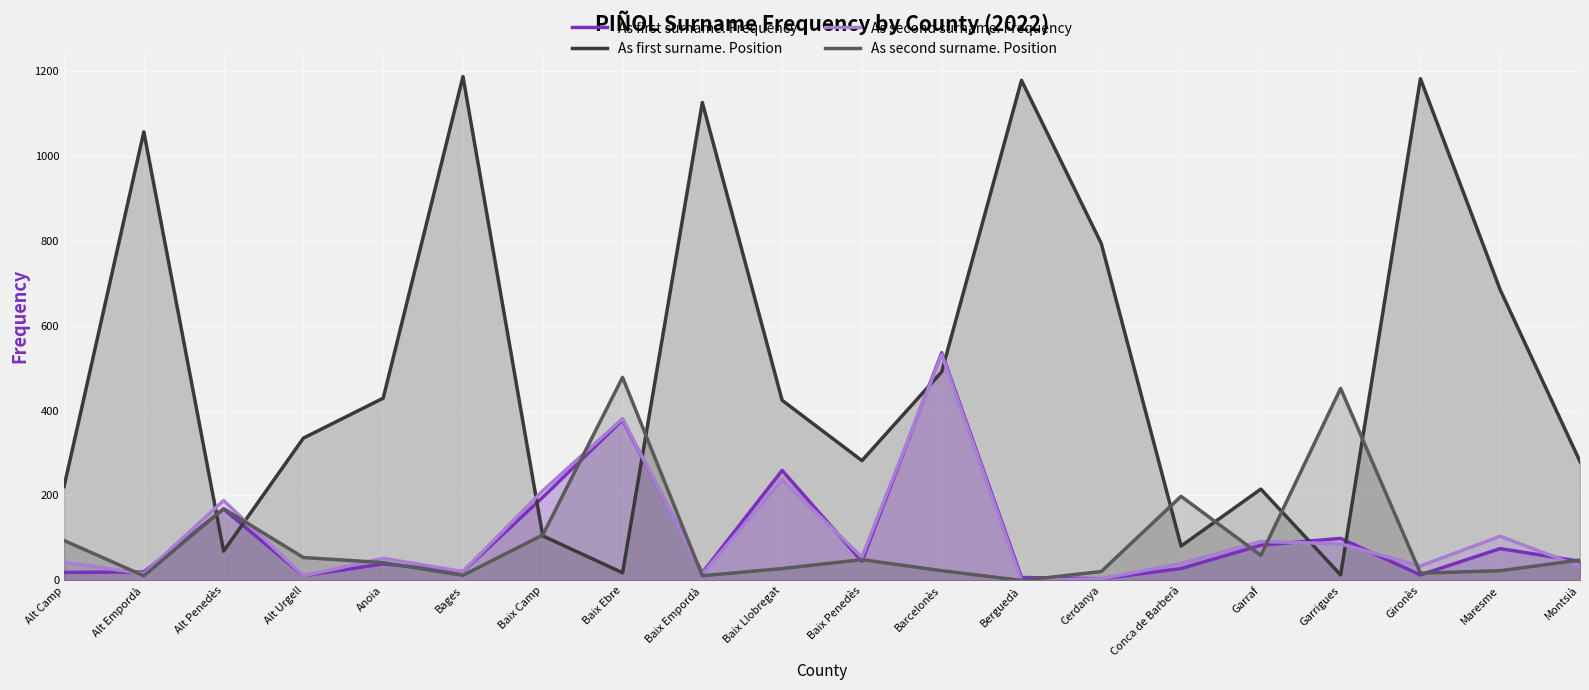

What is the spread (max minus min) of values at Baix Empordà?

1114